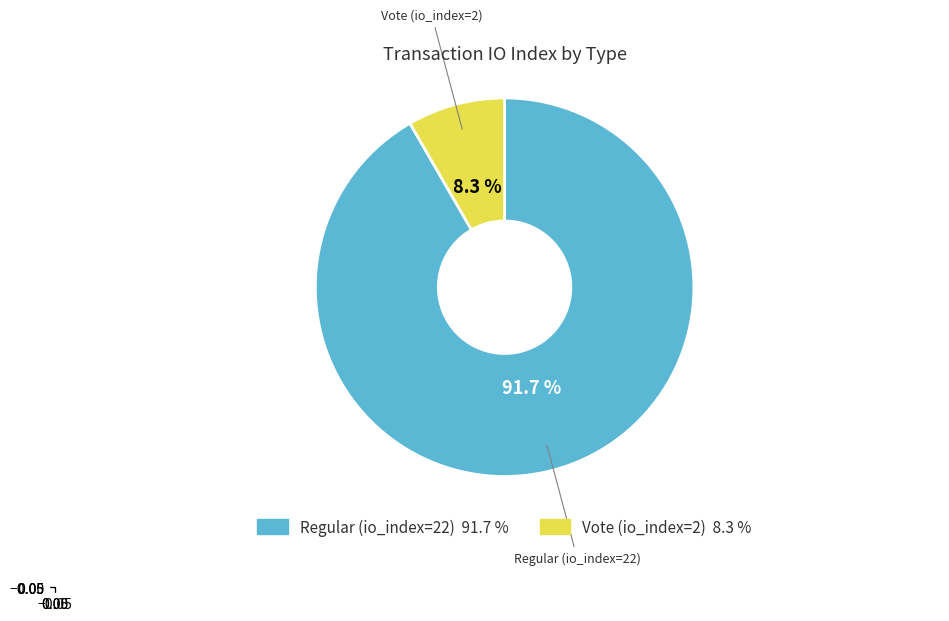

To the nearest percent, what portion does Vote (io_index=2) represent?

8%